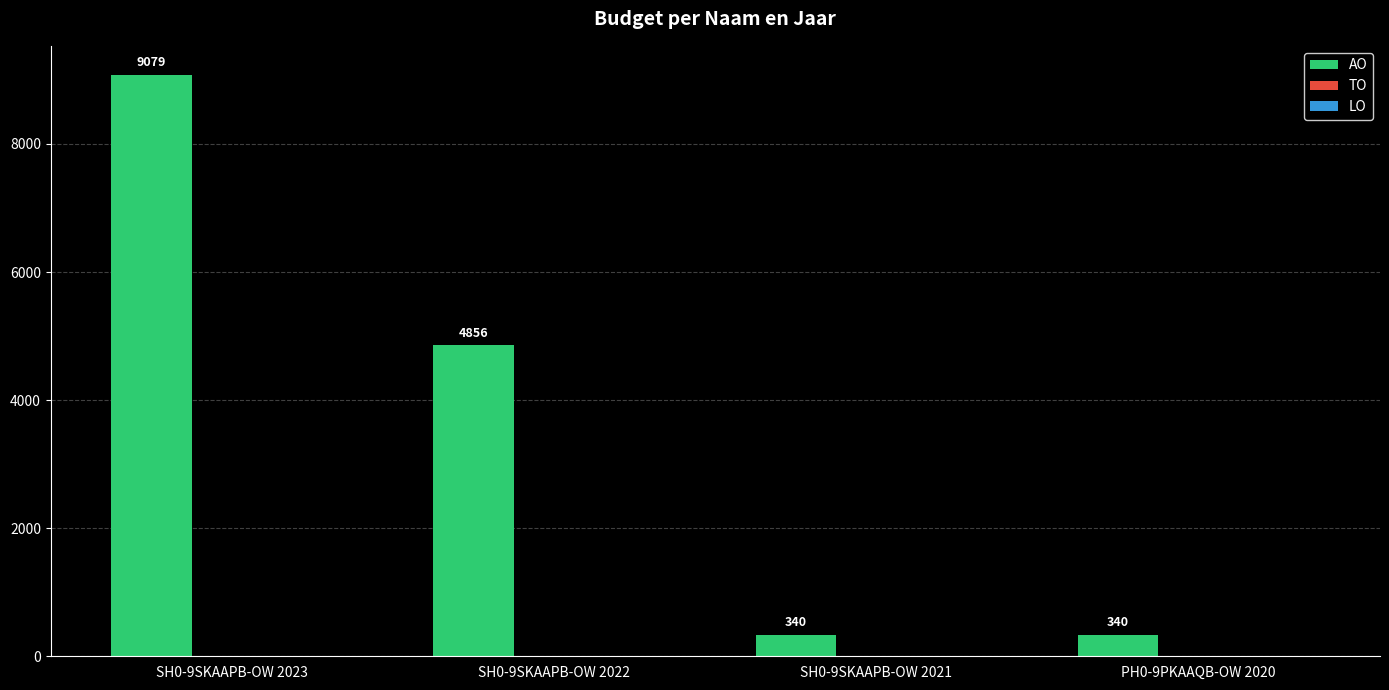

At which category does the chart reach its peak across all series?

SH0-9SKAAPB-OW 2023